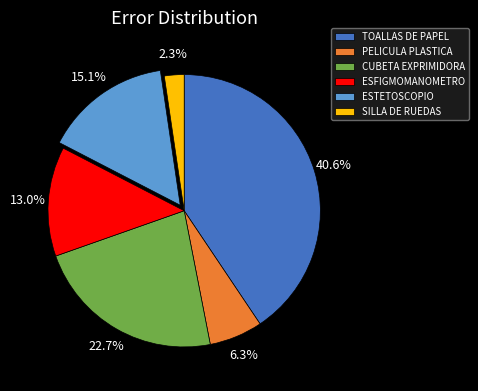

True or false: TOALLAS DE PAPEL accounts for 41% of the total.

True